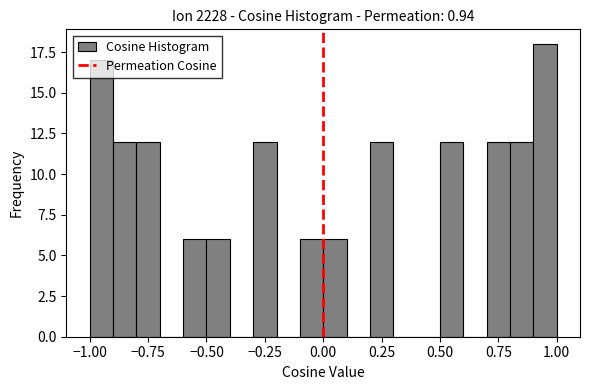

Around what value on the x-axis is the tallest bar? Give the approximate position of its centre, as read against the axis.

0.95